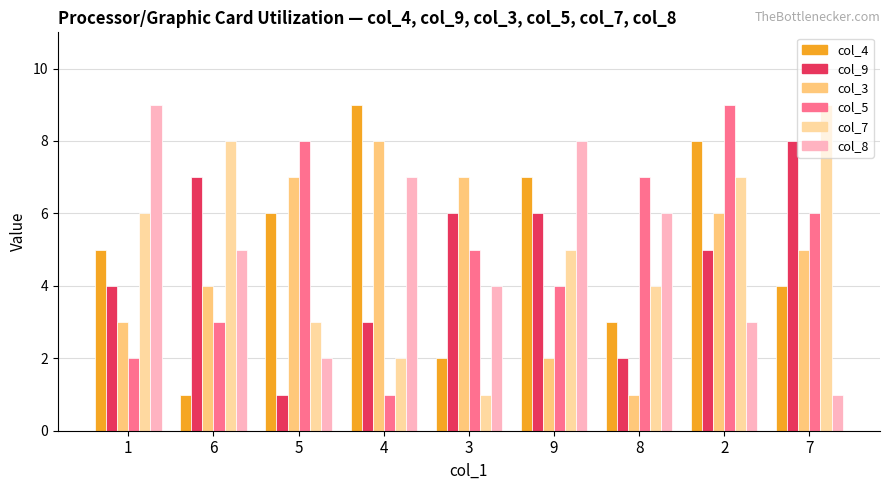

What is the approximate value of col_5 at 9?

4